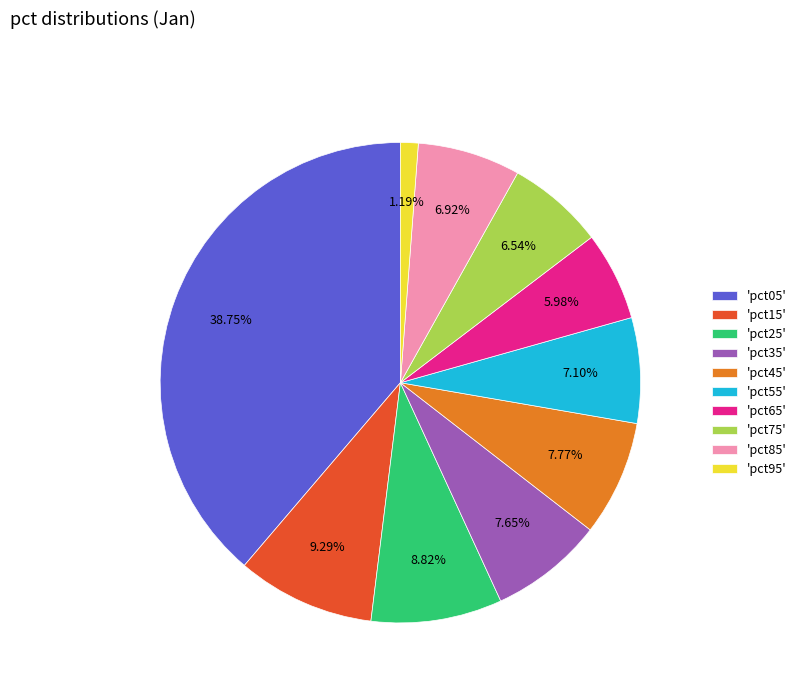

Is the sum of 'pct85' and 'pct45' greater than half?

No